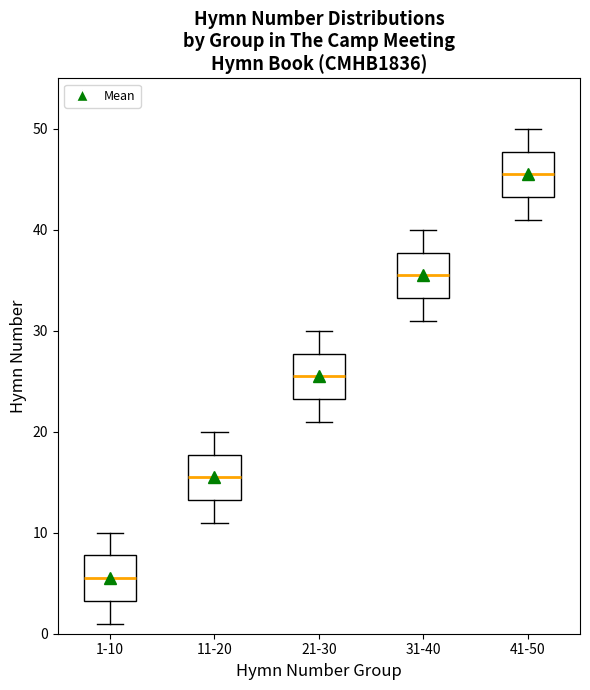

Where is the upper edge of the box for 41-50 on the y-axis? The values are not printed on the chart, so give them approximately, as read against the axis.

48